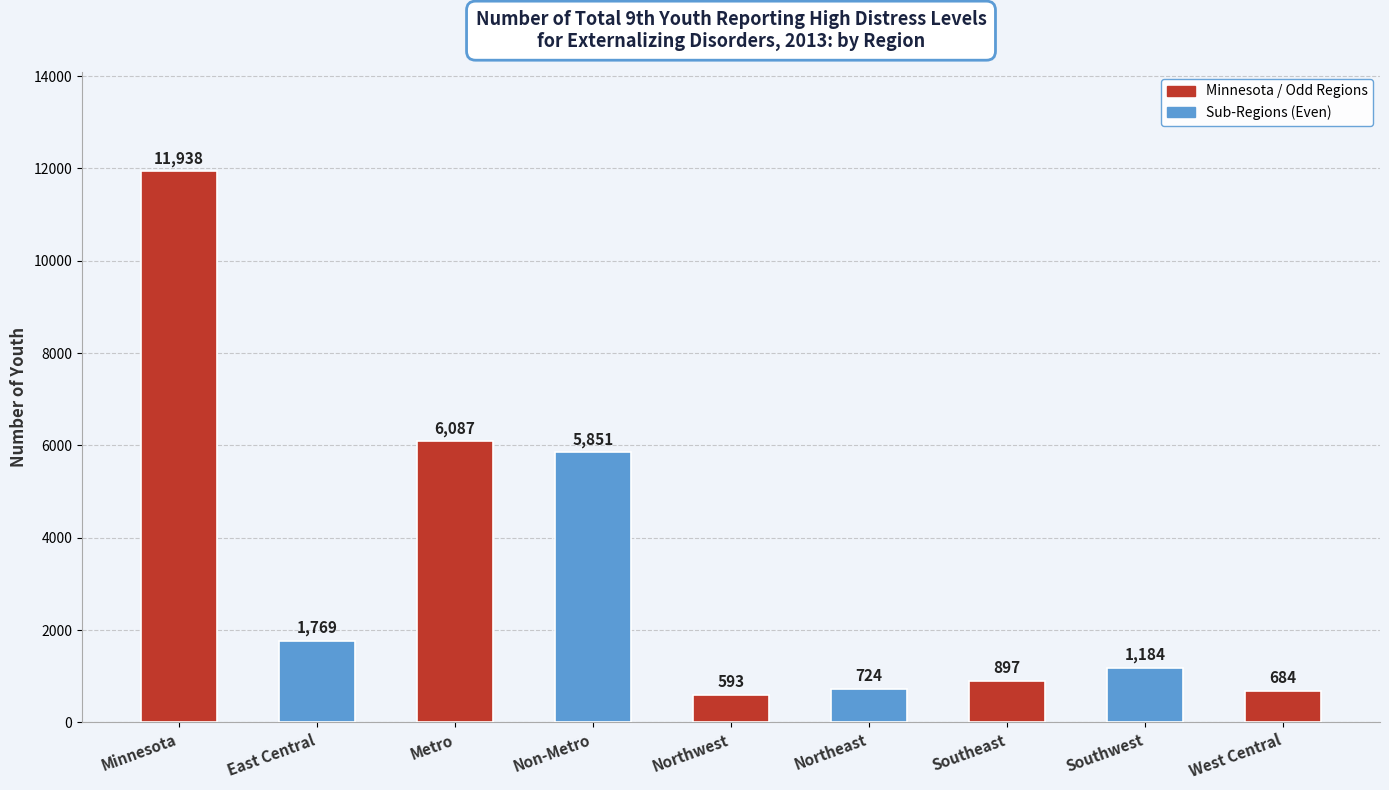

Reading left to right, extract all data points from this chart.

Minnesota=11938	East Central=1769	Metro=6087	Non-Metro=5851	Northwest=593	Northeast=724	Southeast=897	Southwest=1184	West Central=684